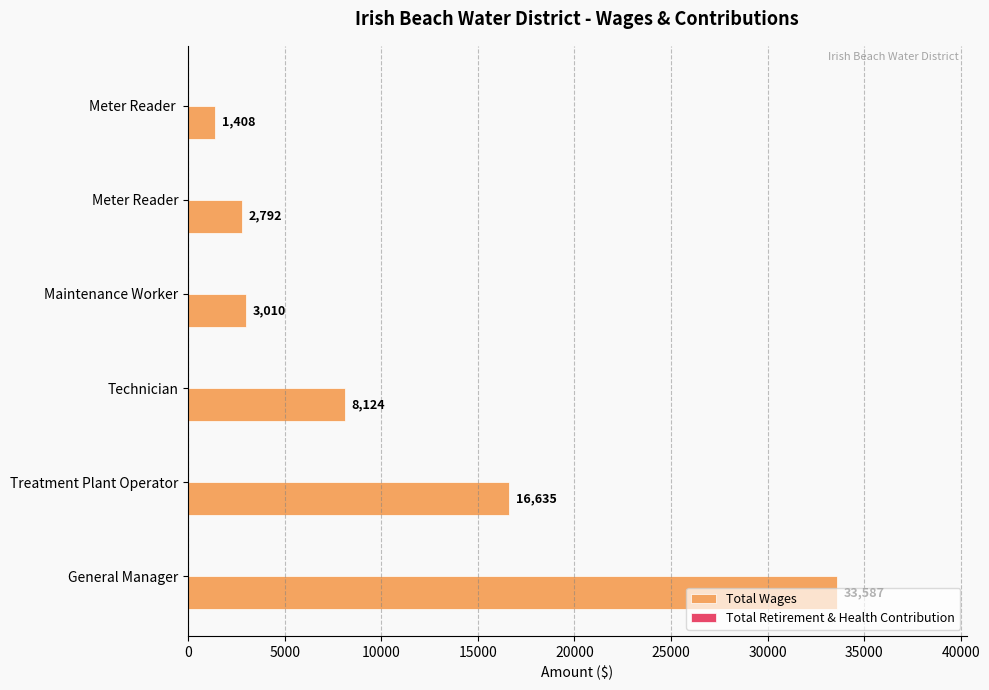

True or false: the data shows 8124 at Technician.

True